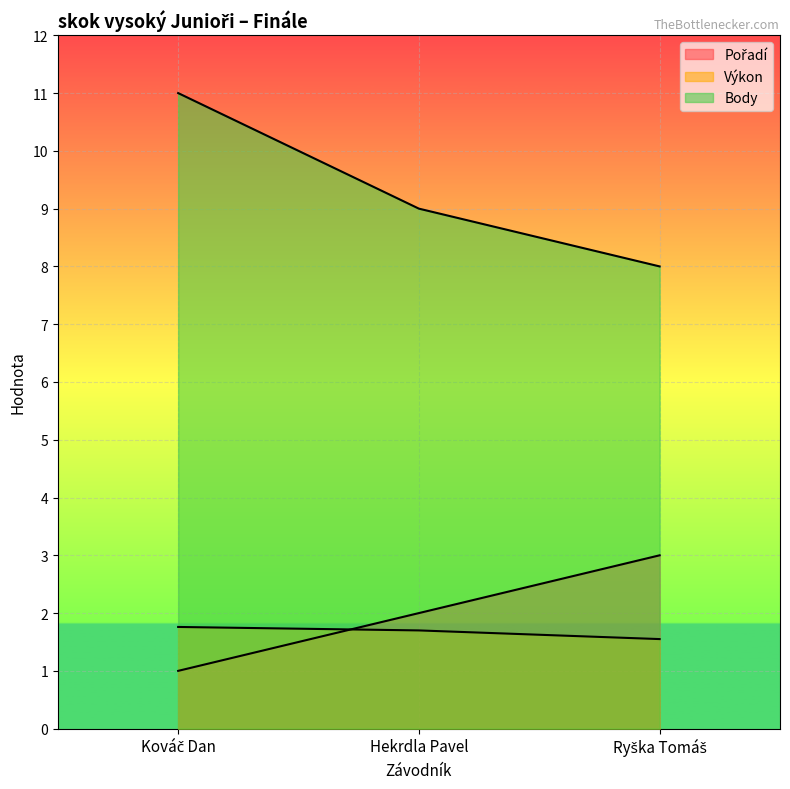

At which label does Body reach its minimum?

Ryška Tomáš